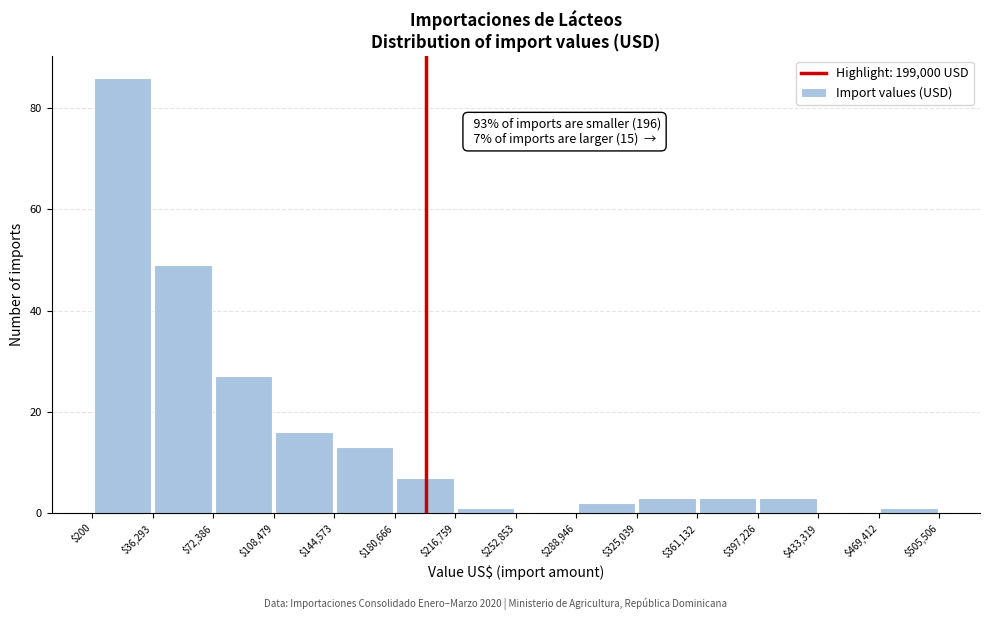

Over which range of the x-axis is the bar tallest?

$200 to $36,293